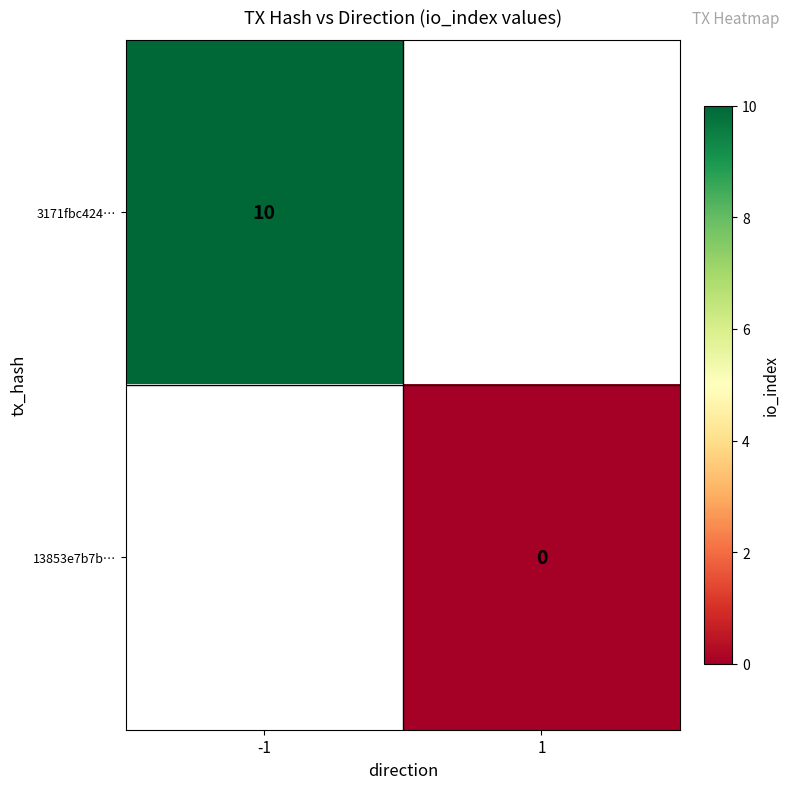

True or false: 3171fbc424… has a value of 13 at -1.

False